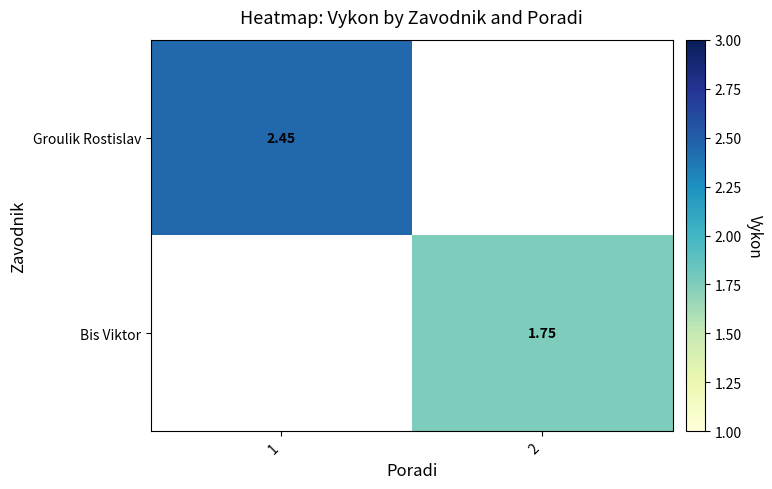

Which series has the widest spread of values?

Groulik Rostislav